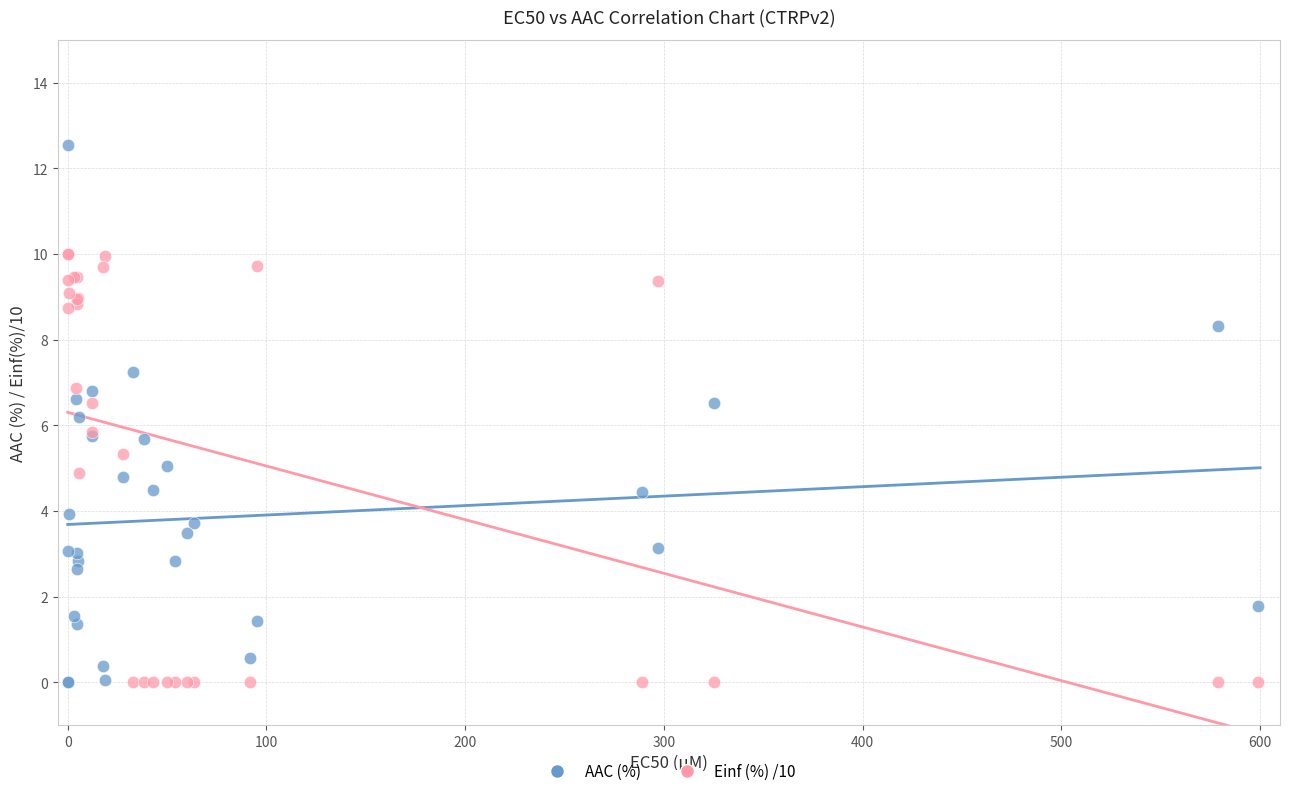

What is the X range (max minus min) for the scatter plot?

599.0